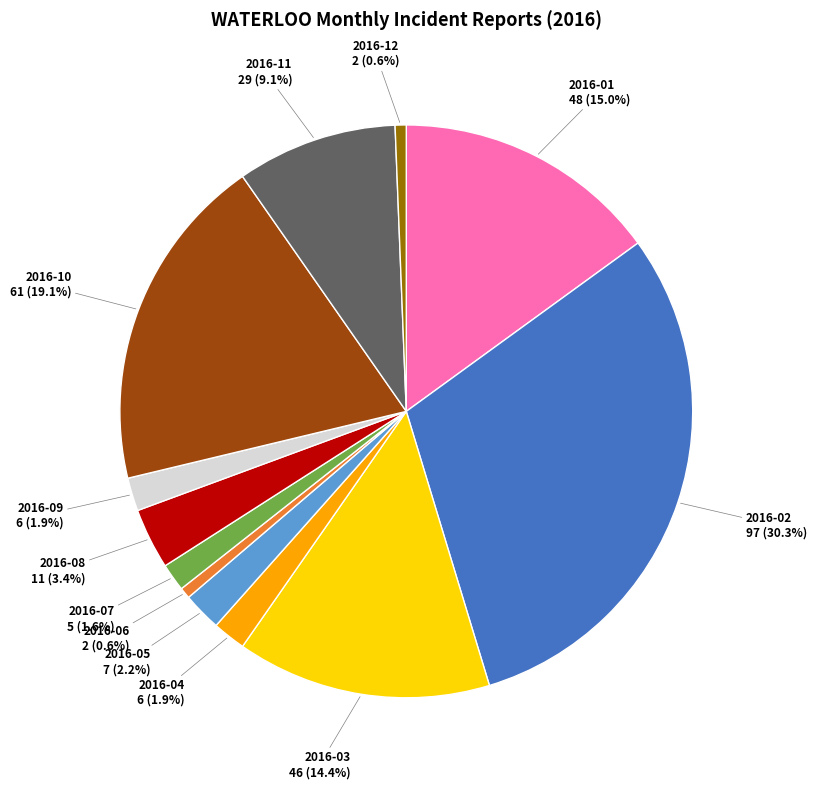

How many slices are in this pie chart?

12